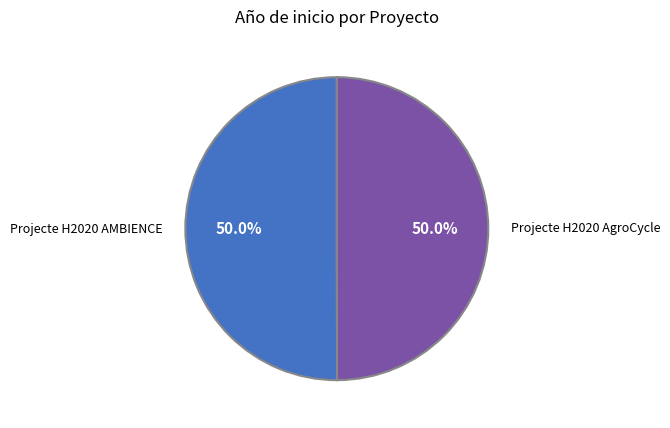

How many slices are in this pie chart?

2